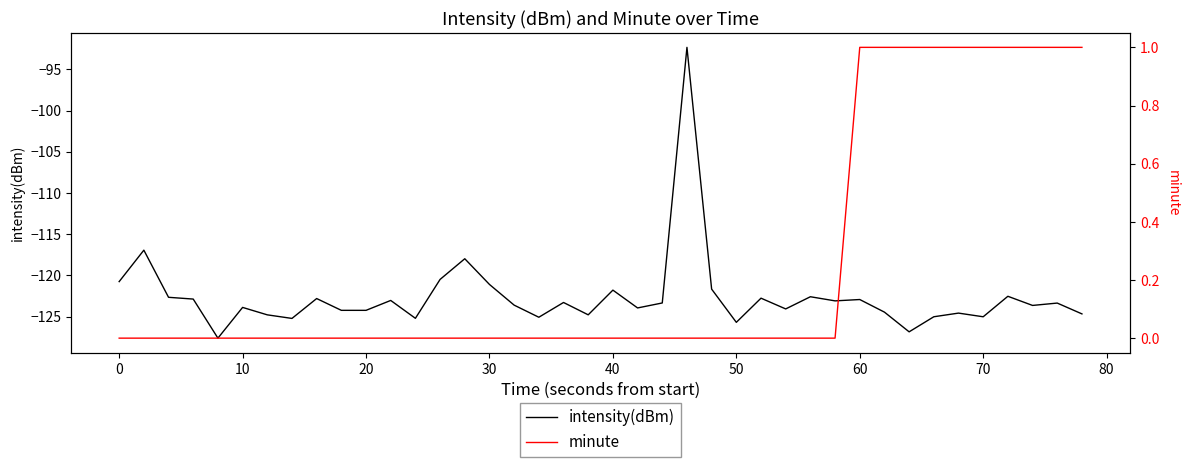

True or false: intensity(dBm) and minute intersect in this chart.

False